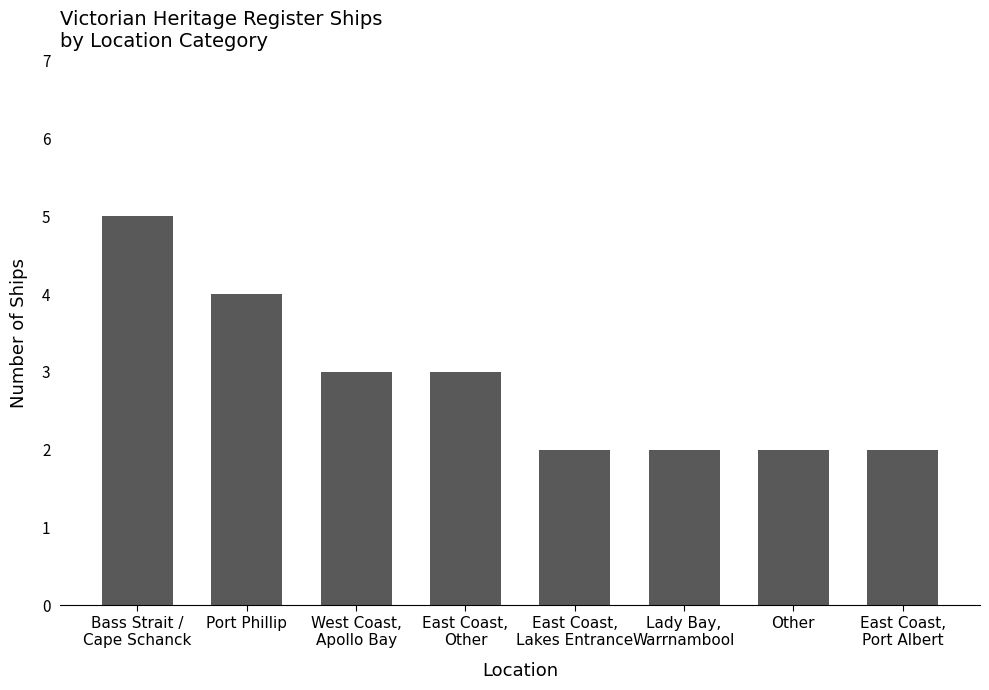

Does the chart contain any negative values?

No